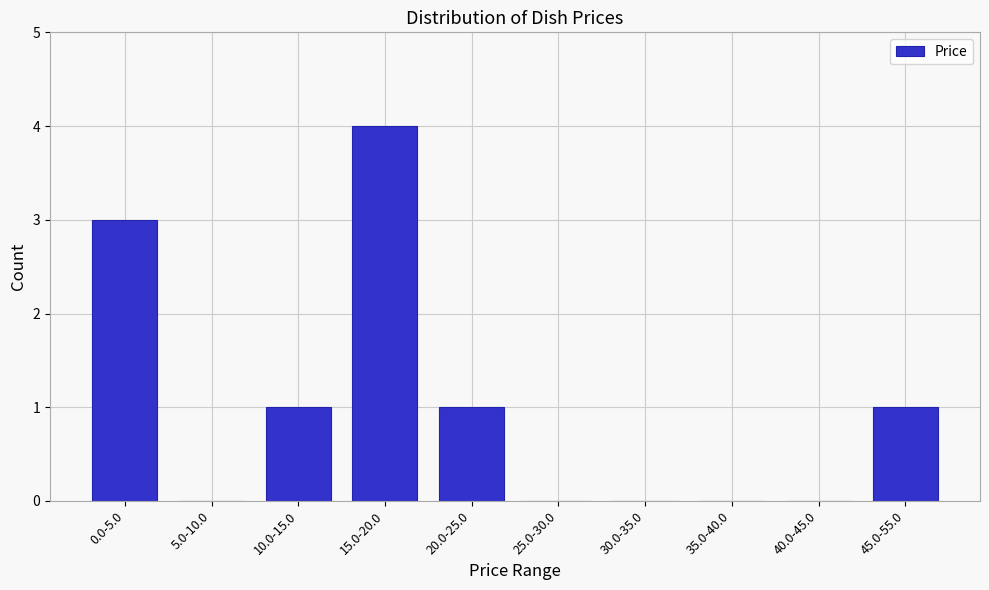

Reading left to right, extract all data points from this chart.

0.0-5.0=3	5.0-10.0=0	10.0-15.0=1	15.0-20.0=4	20.0-25.0=1	25.0-30.0=0	30.0-35.0=0	35.0-40.0=0	40.0-45.0=0	45.0-55.0=1